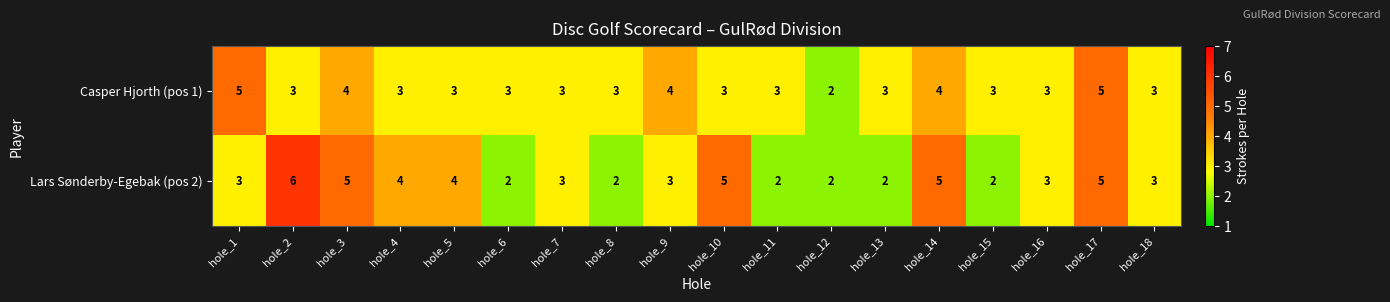

What is the difference between the second highest and second lowest values in the Lars Sønderby-Egebak (pos 2) series?

3